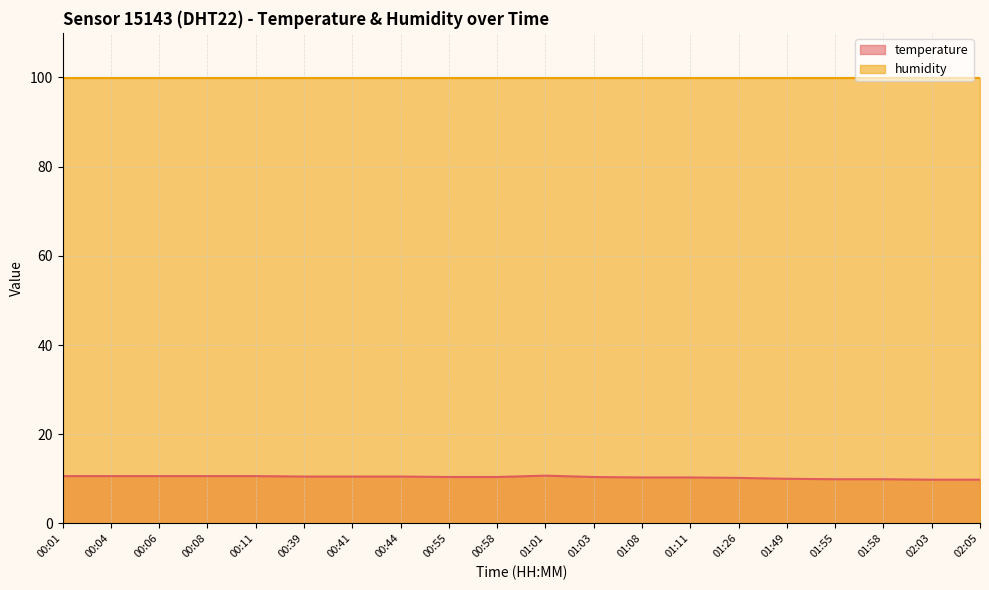

Reading right to left, what are all the values shown in this chart?

02:05=9.8	02:03=9.8	01:58=9.9	01:55=9.9	01:49=10.0	01:26=10.2	01:11=10.3	01:08=10.3	01:03=10.4	01:01=10.7	00:58=10.4	00:55=10.4	00:44=10.5	00:41=10.5	00:39=10.5	00:11=10.6	00:08=10.6	00:06=10.6	00:04=10.6	00:01=10.6